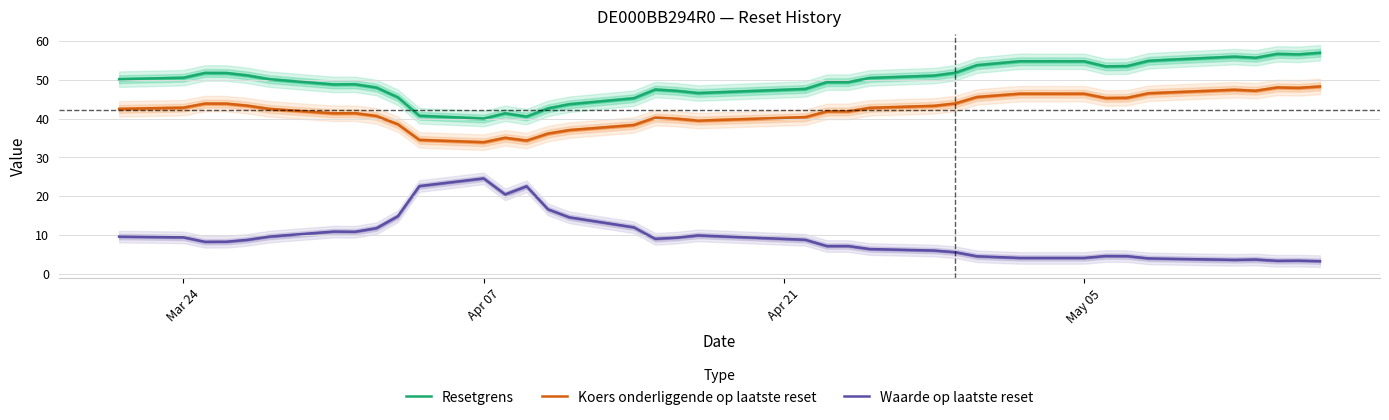

How many lines are shown in the chart?

3